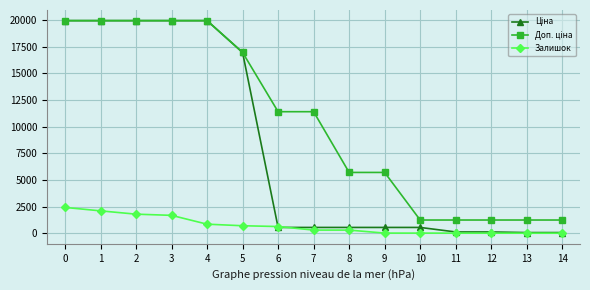

How many data points in Залишок are less than 290?

7